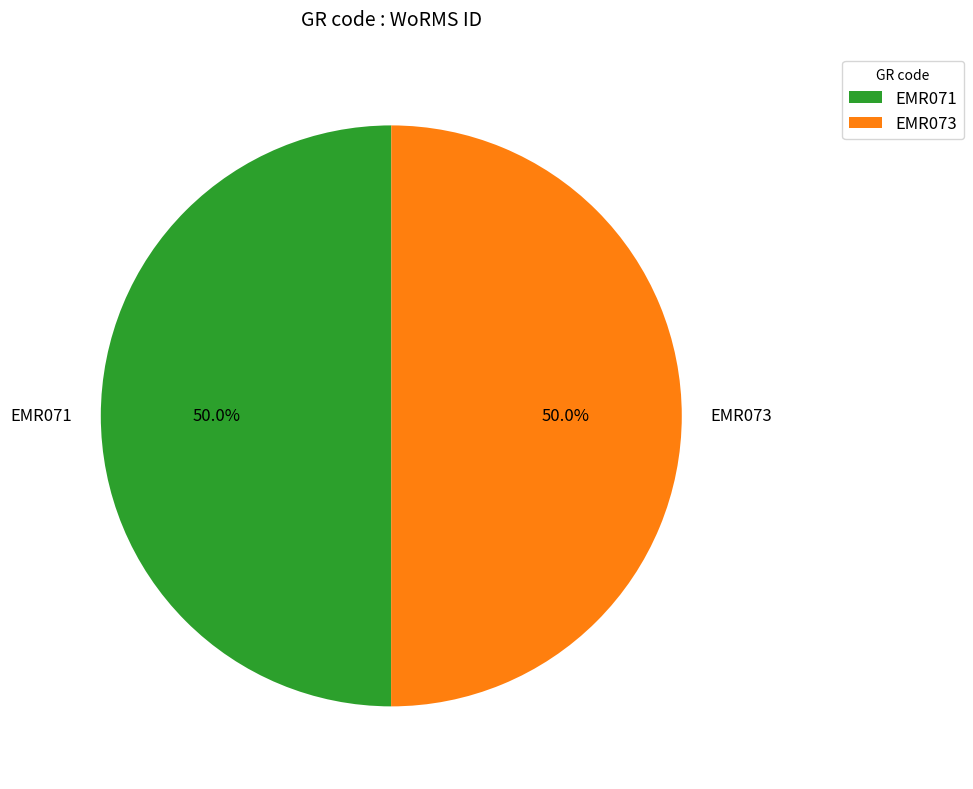

What portion of the pie excludes EMR071?

50.0%